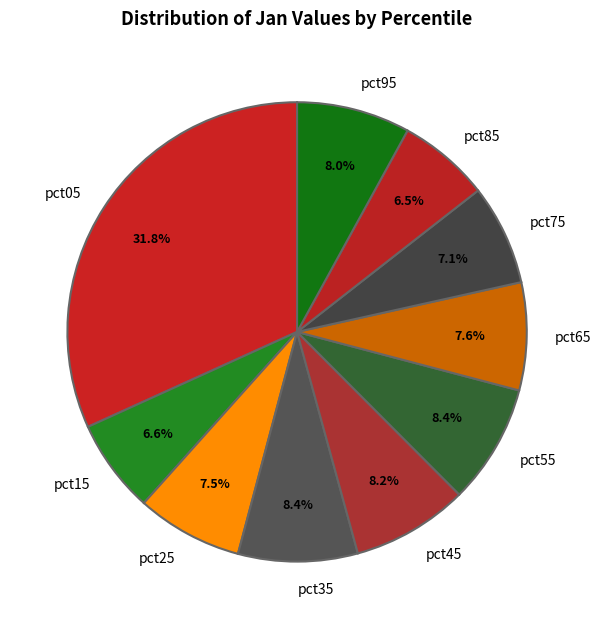

How many slices are in this pie chart?

10